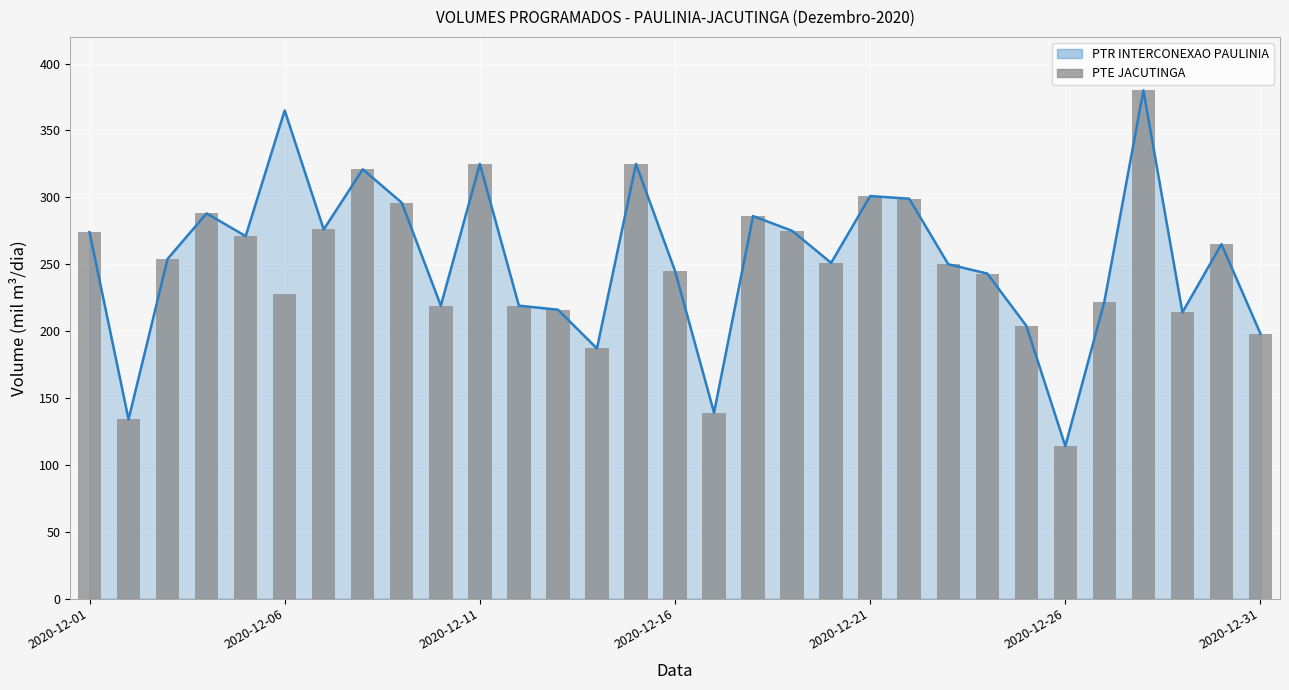

What position from the right is 17?

14